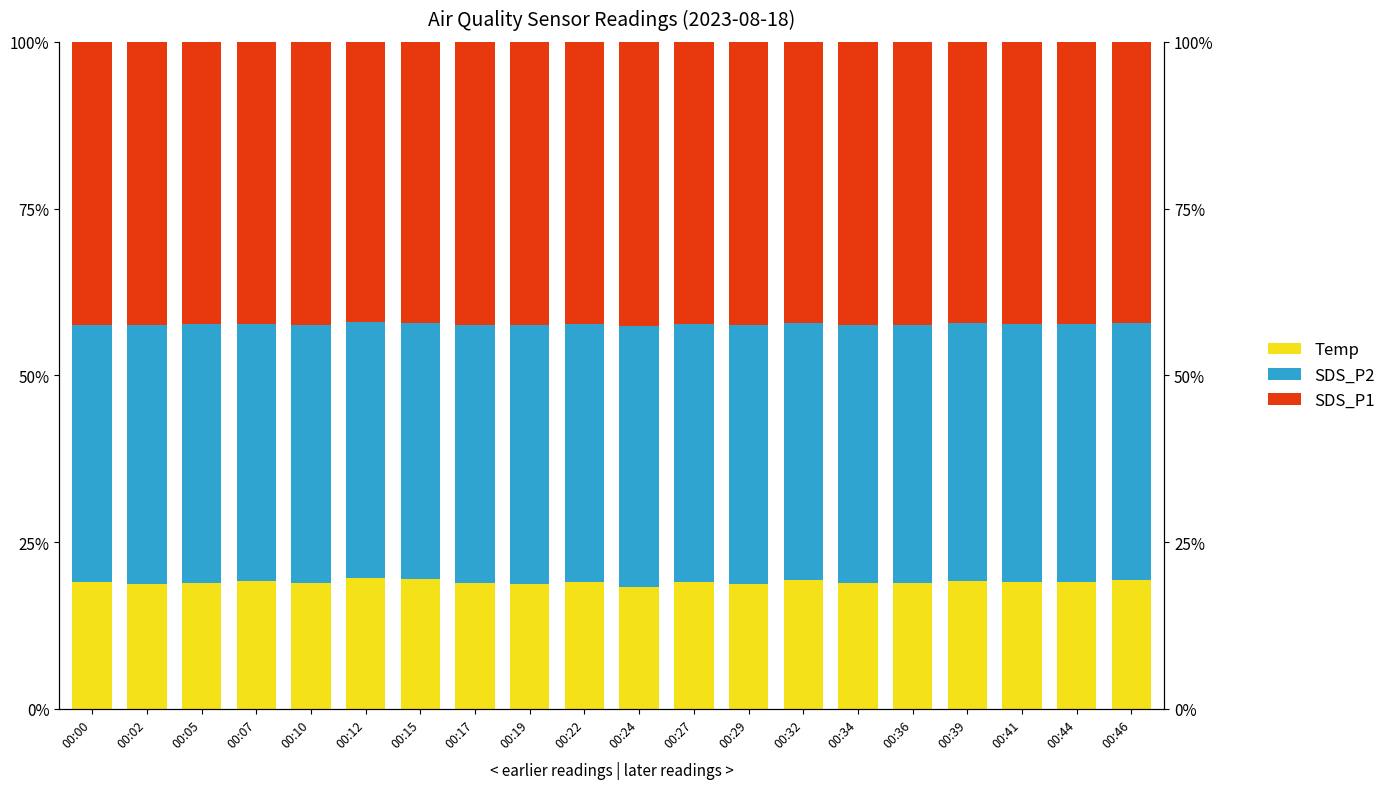

What is the value of the Temp bar at the 6th from the left?

19.5